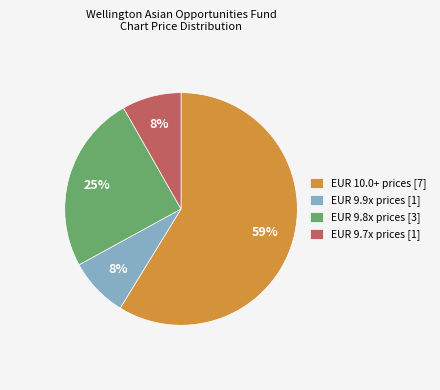

Count the number of slices in the pie.

4